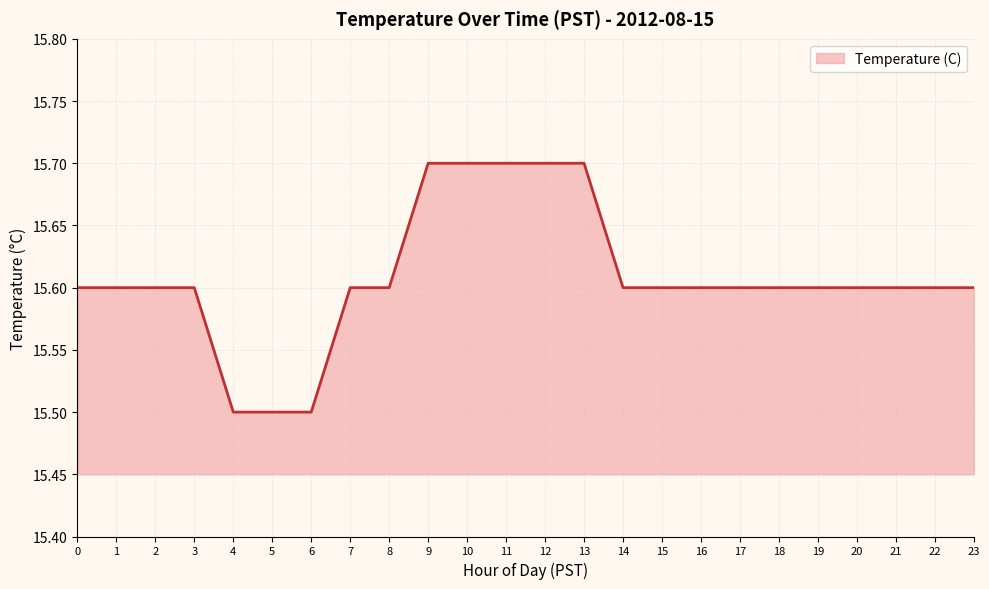

What is the change in value from 1 to 9?

+0.1